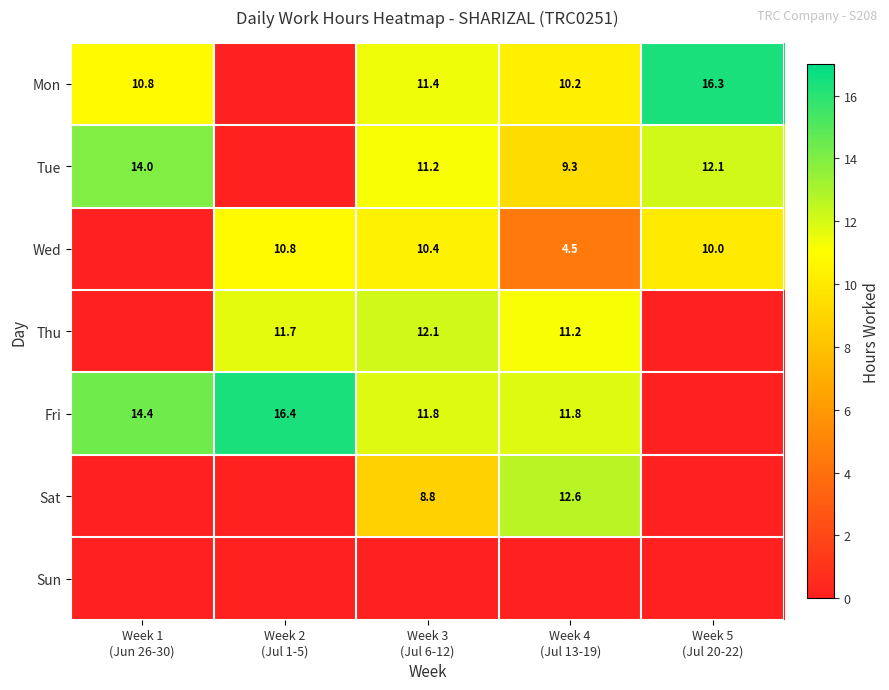

How many values in Thu are above zero?

3